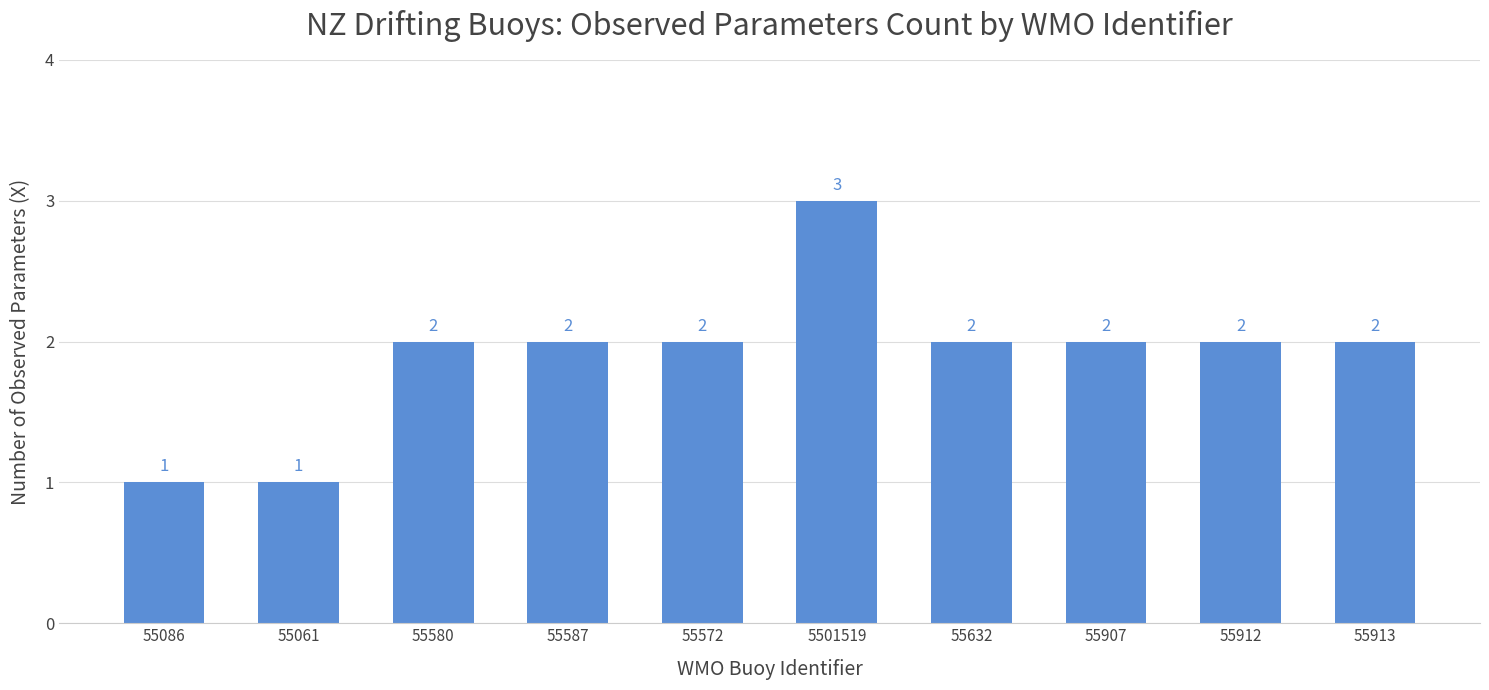

What is the ratio of the value at 55907 to the value at 55061?

2.0